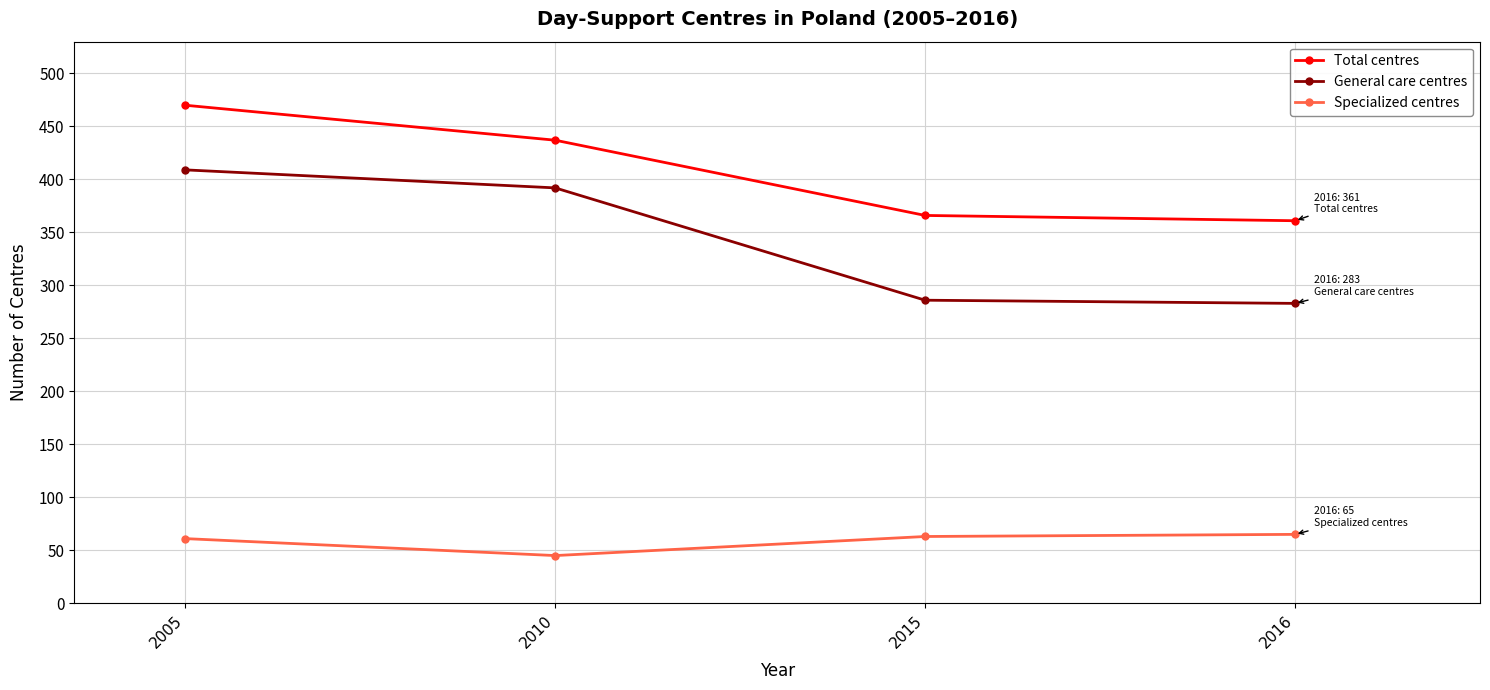

True or false: Specialized centres has more than 1 points higher than both neighbors.

False